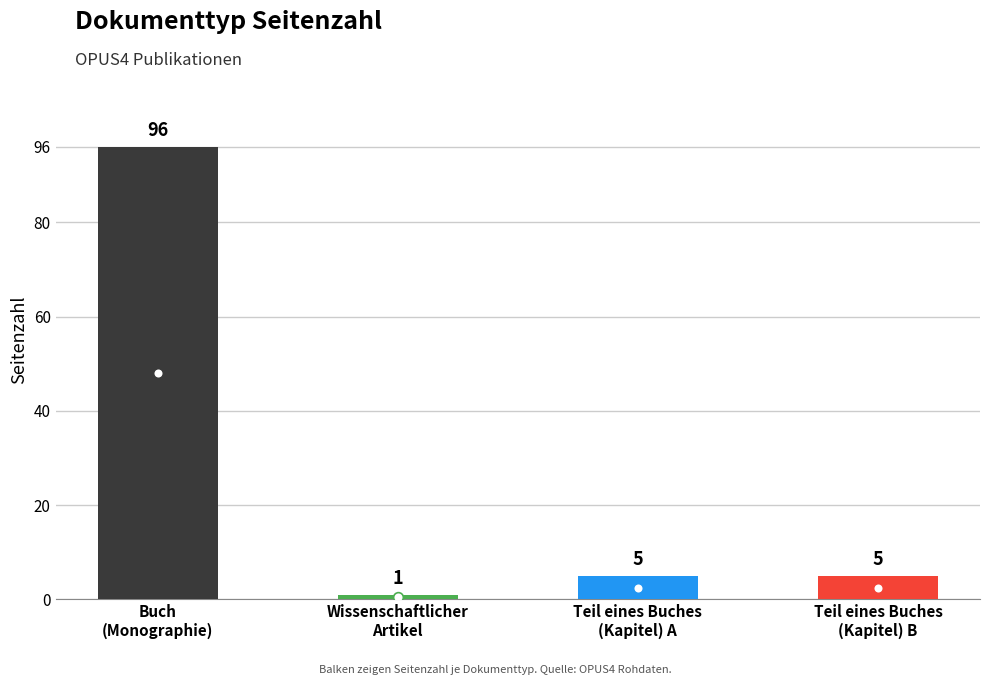

What is the label of the 3rd bar from the right?

Wissenschaftlicher Artikel